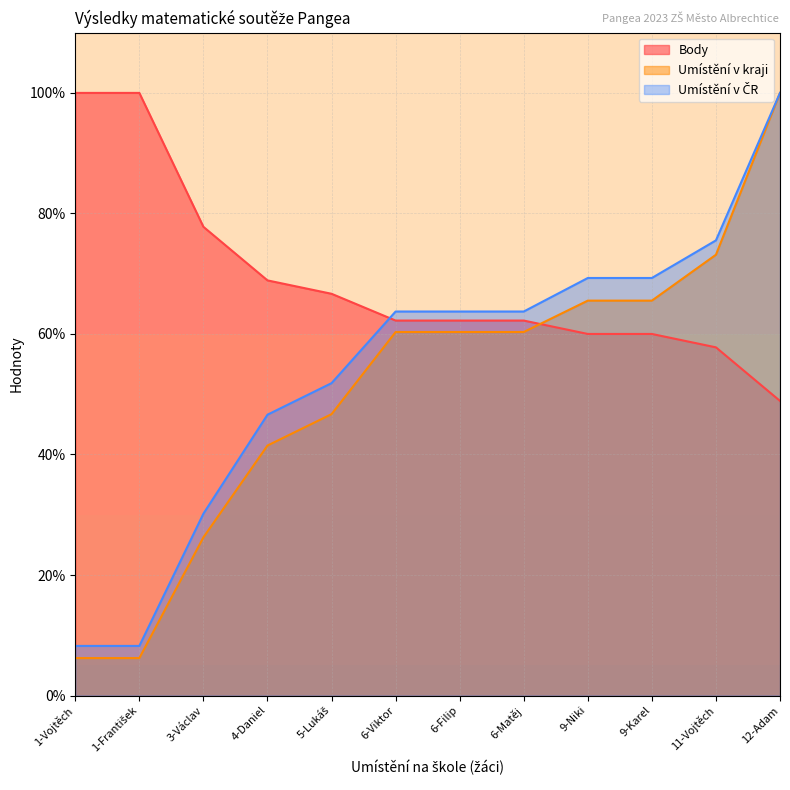

What is the difference between the Umístění v kraji values at 12-Adam and 1-Vojtěch?

93.8